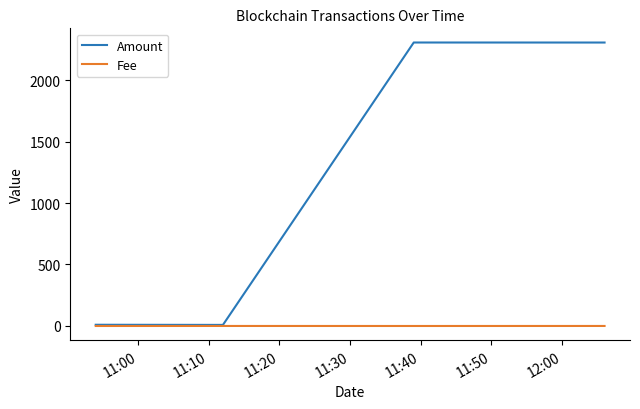

True or false: Fee has more than 1 points higher than both neighbors.

False